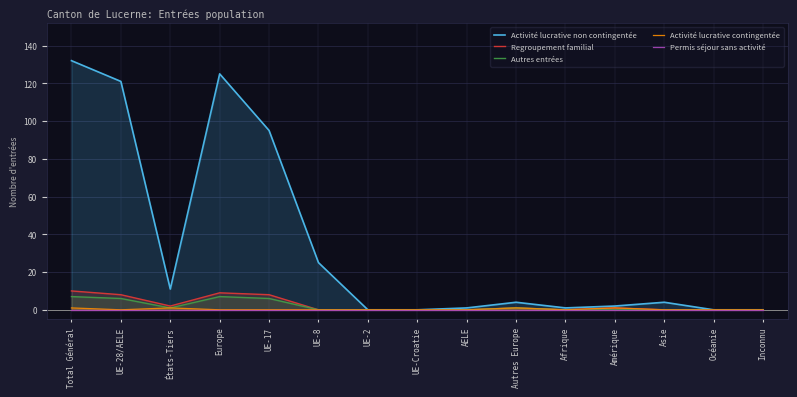

What is the spread (max minus min) of values at Amérique?

2